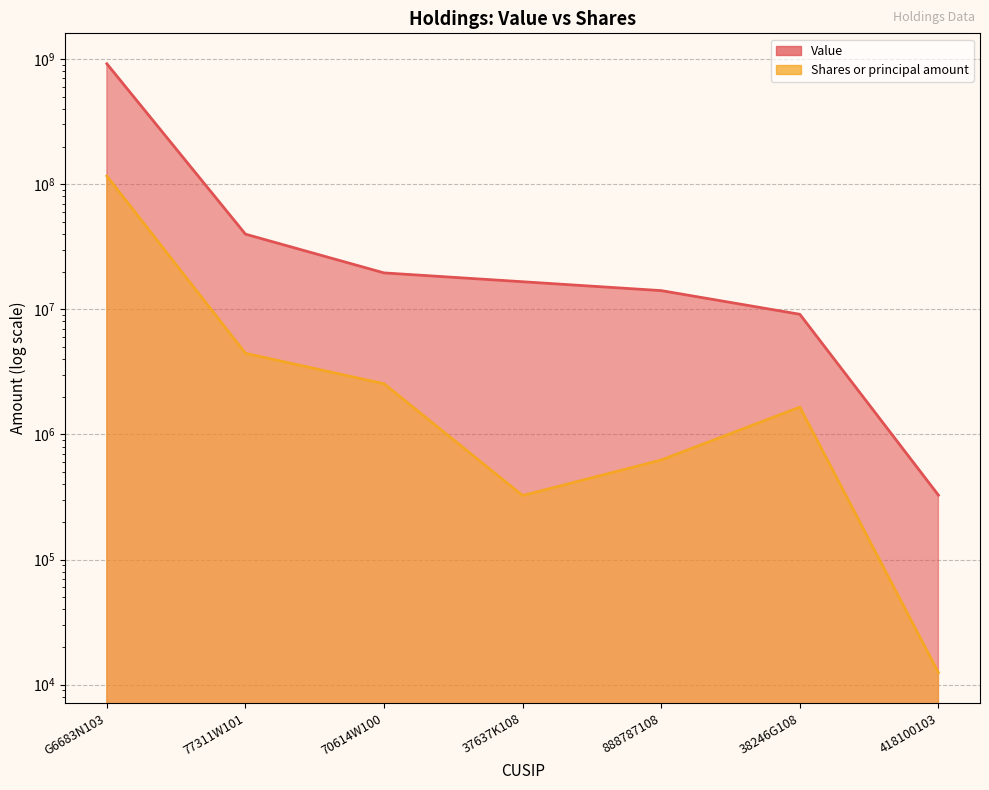

Rank the series by their maximum value, from highest to lowest.

Value, Shares or principal amount